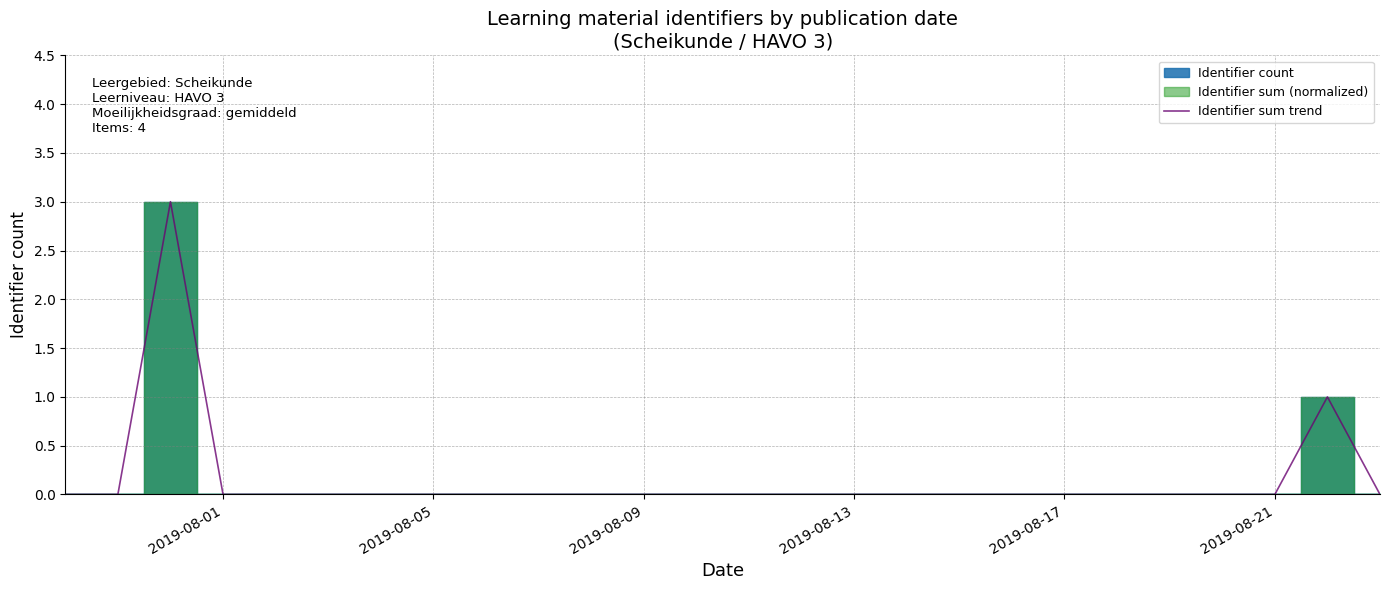

The Identifier sum trend series shows -1.9 at 2019-08-05. True or false?

False